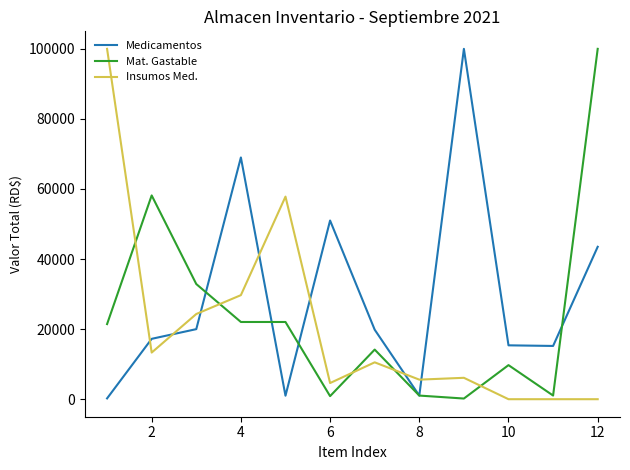

How many categories are shown in the chart?

12